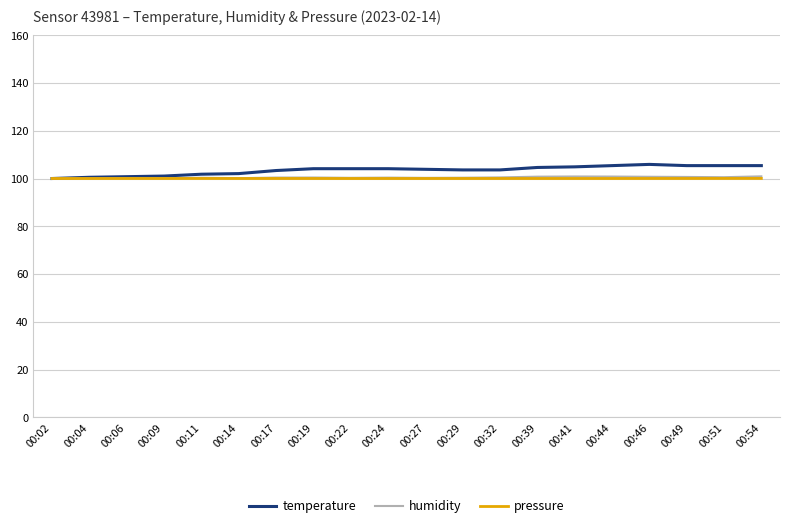

The value of humidity at 00:49 is 100.7. True or false?

True